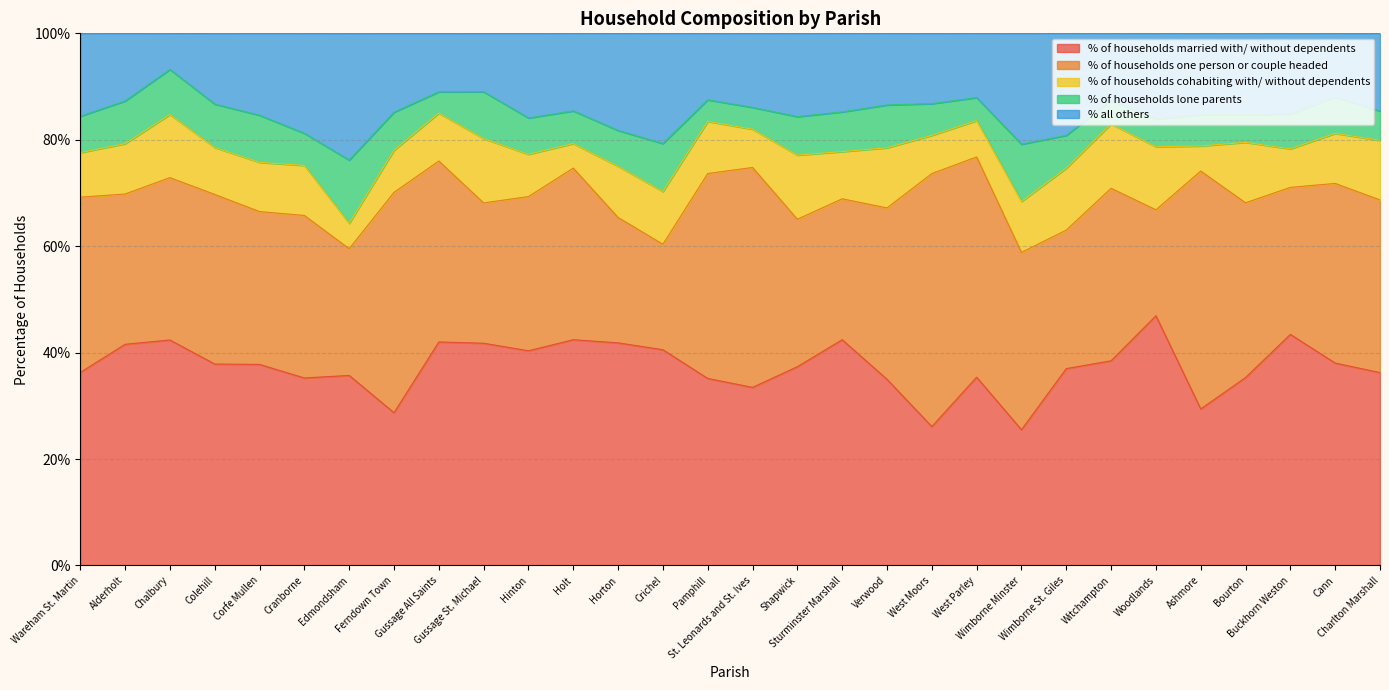

Which series has the widest spread of values?

% of households one person or couple headed